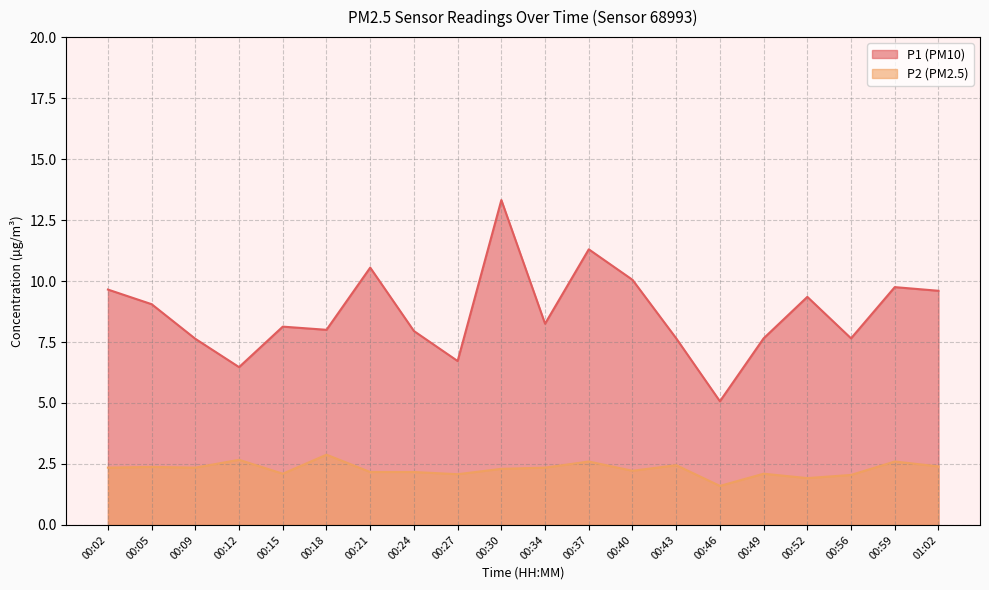

What position from the left is 00:49?

16